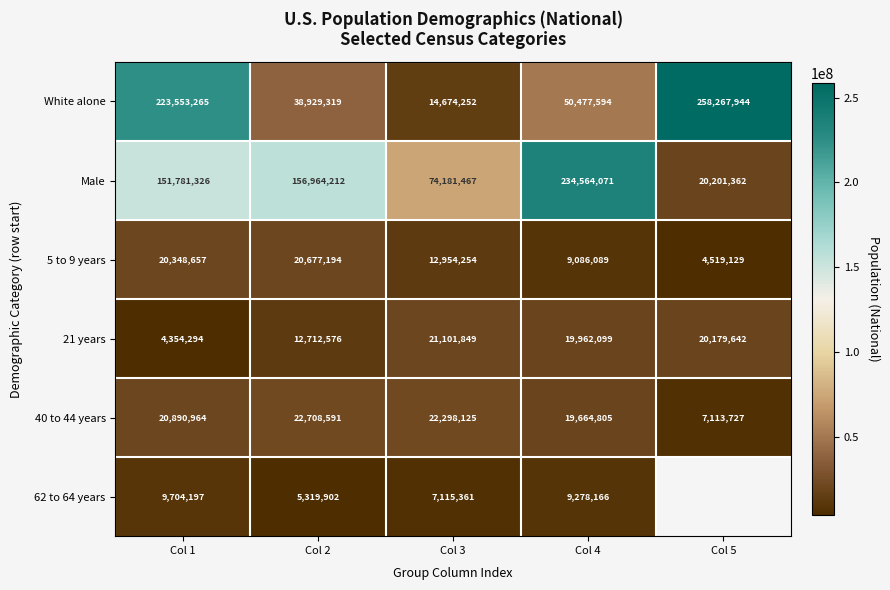

Is it true that 62 to 64 years equals 7115361 at Col 3?

True